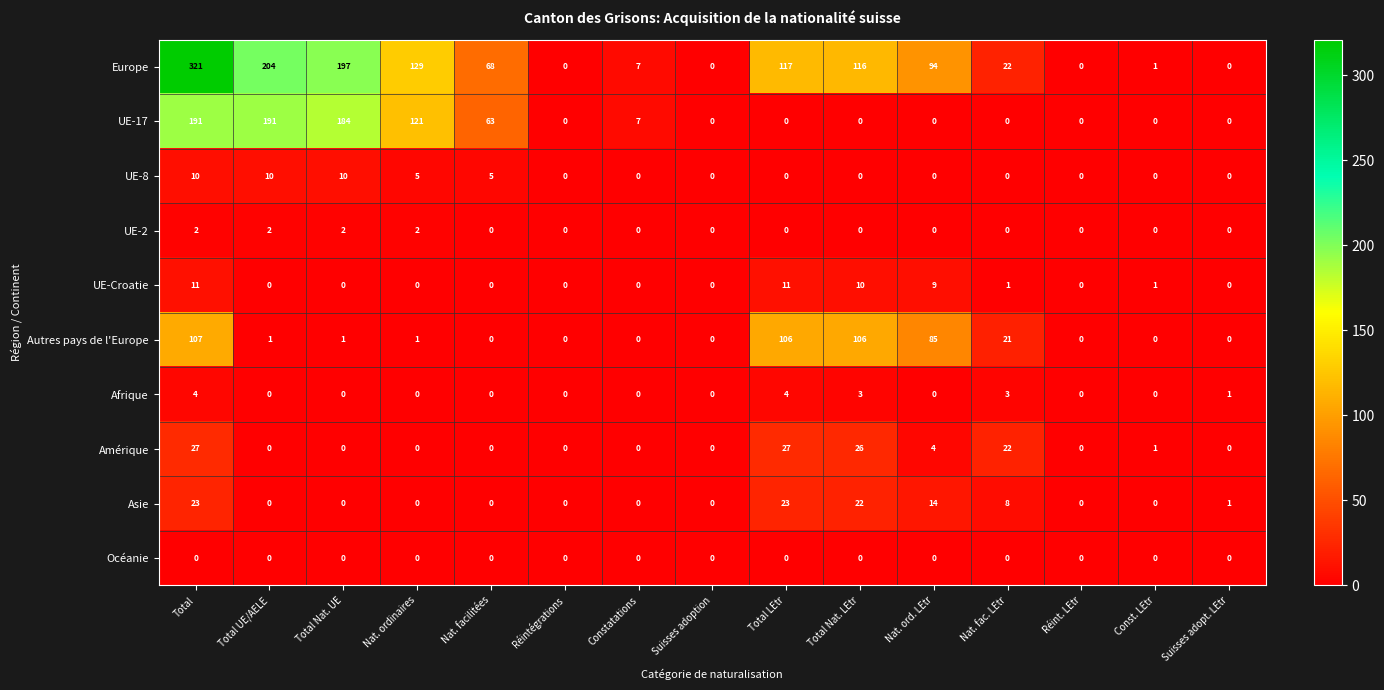

What is the maximum value for Afrique?

4